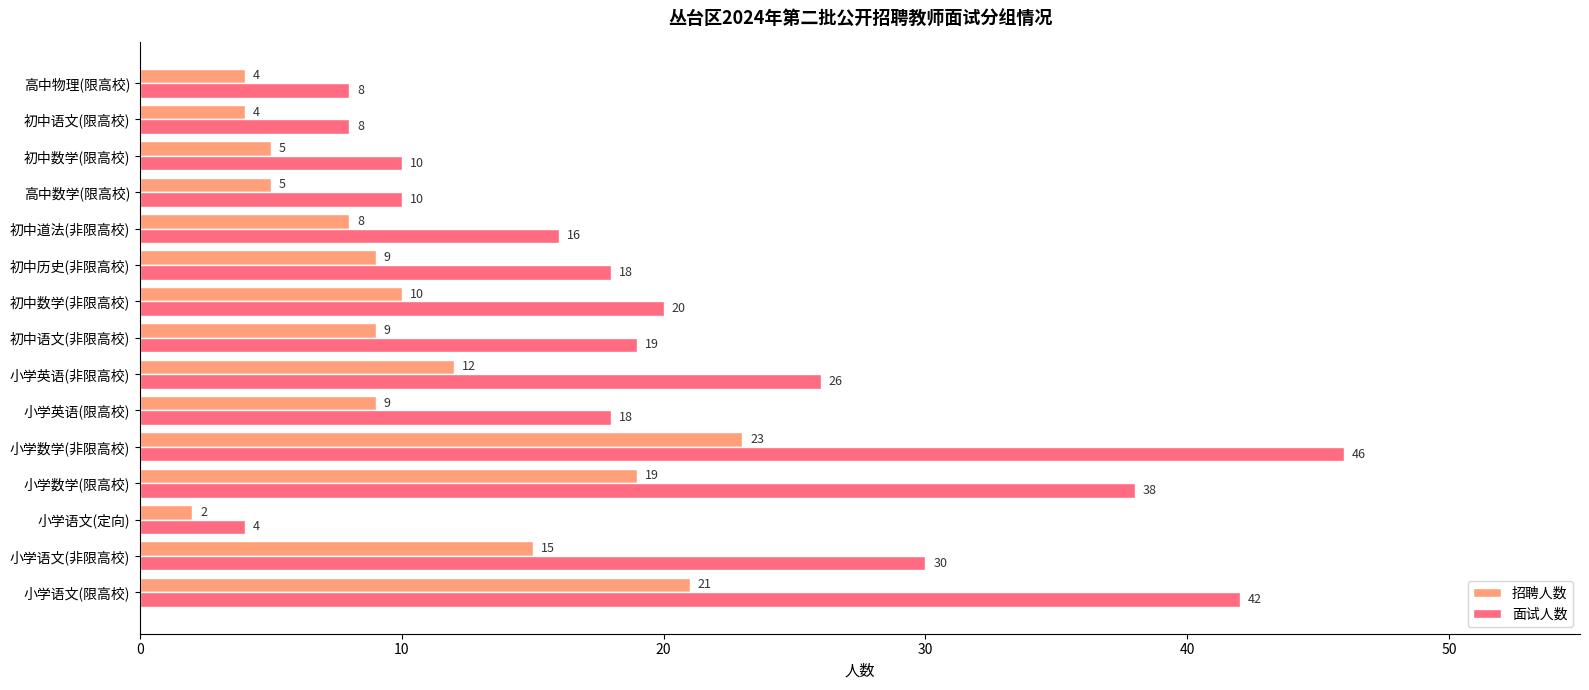

At which category is the sum across all series the highest?

小学数学(非限高校)